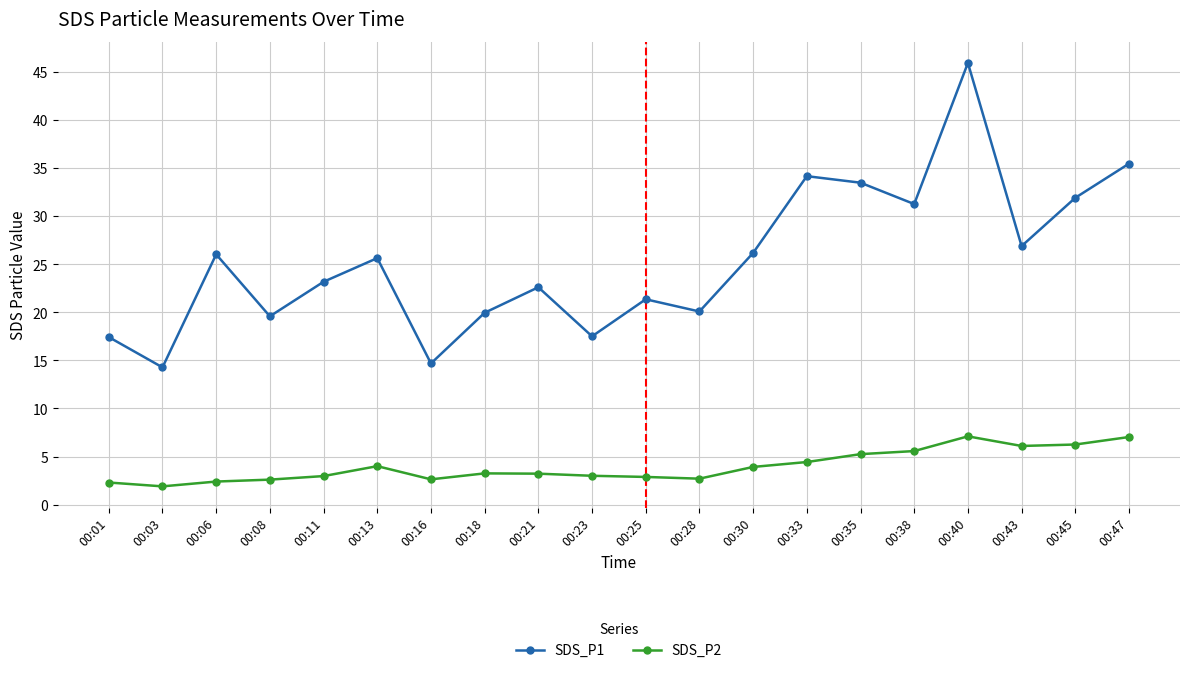

Rank the series at 00:18 from lowest to highest value.

SDS_P2, SDS_P1